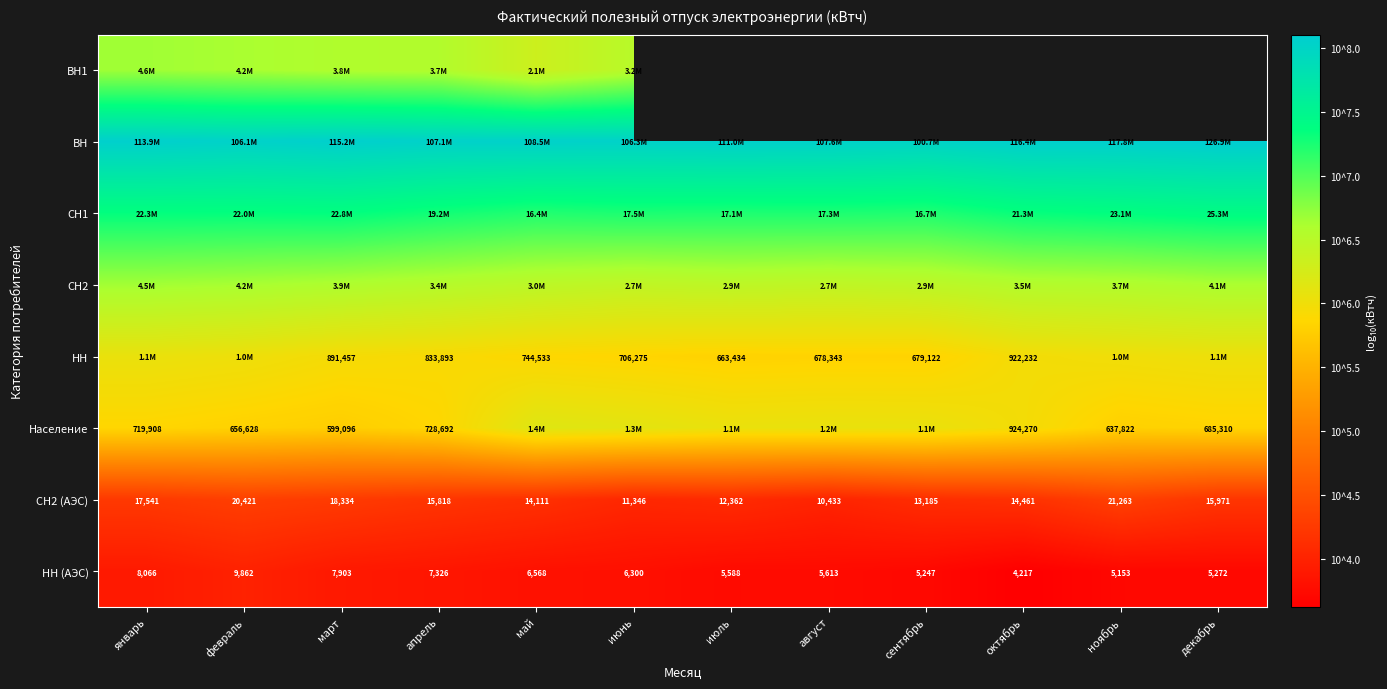

The value of НН (АЭС) at ноябрь is 2.6. True or false?

False